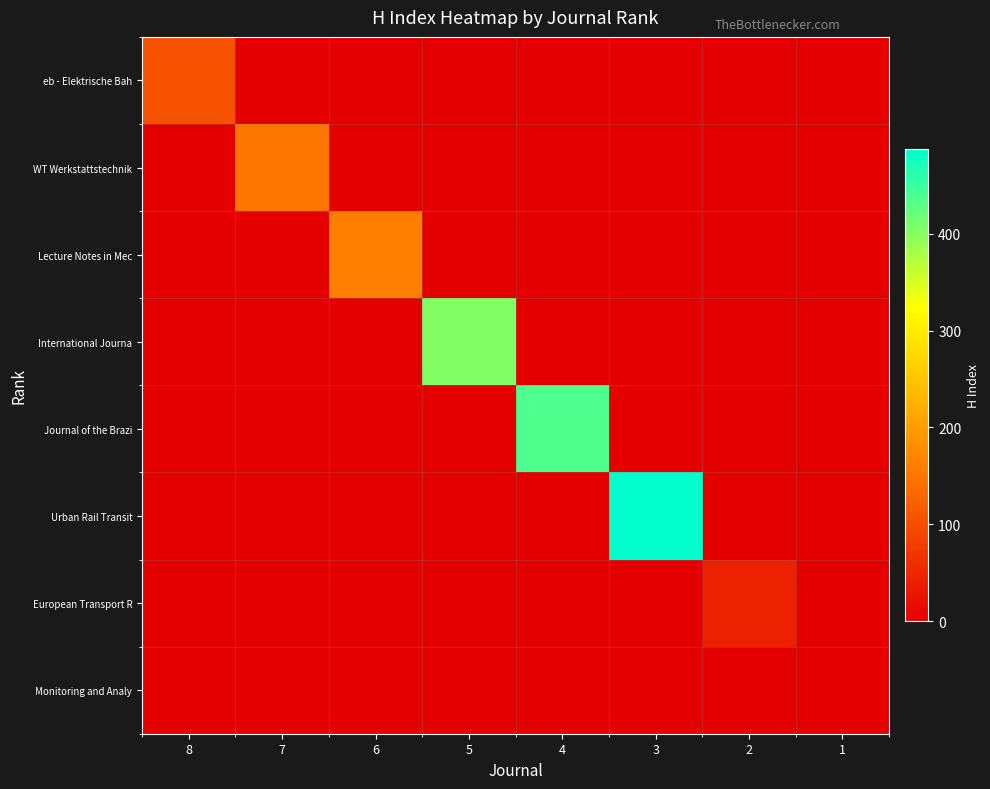

Reading right to left, what are all the values shown in this chart?

eb - Elektrische Bah: 1=0	2=0	3=0	4=0	5=0	6=0	7=0	8=105
WT Werkstattstechnik: 1=0	2=0	3=0	4=0	5=0	6=0	7=151	8=0
Lecture Notes in Mec: 1=0	2=0	3=0	4=0	5=0	6=160	7=0	8=0
International Journa: 1=0	2=0	3=0	4=0	5=405	6=0	7=0	8=0
Journal of the Brazi: 1=0	2=0	3=0	4=436	5=0	6=0	7=0	8=0
Urban Rail Transit: 1=0	2=0	3=487	4=0	5=0	6=0	7=0	8=0
European Transport R: 1=0	2=43	3=0	4=0	5=0	6=0	7=0	8=0
Monitoring and Analy: 1=1	2=0	3=0	4=0	5=0	6=0	7=0	8=0